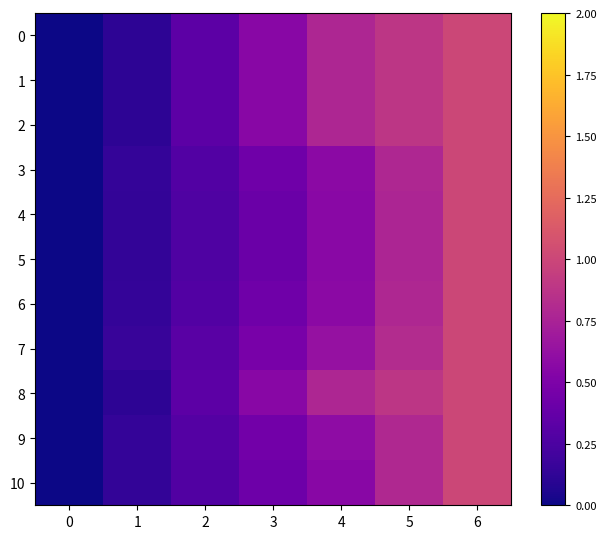

What is the total value across all series at 5?

9.1